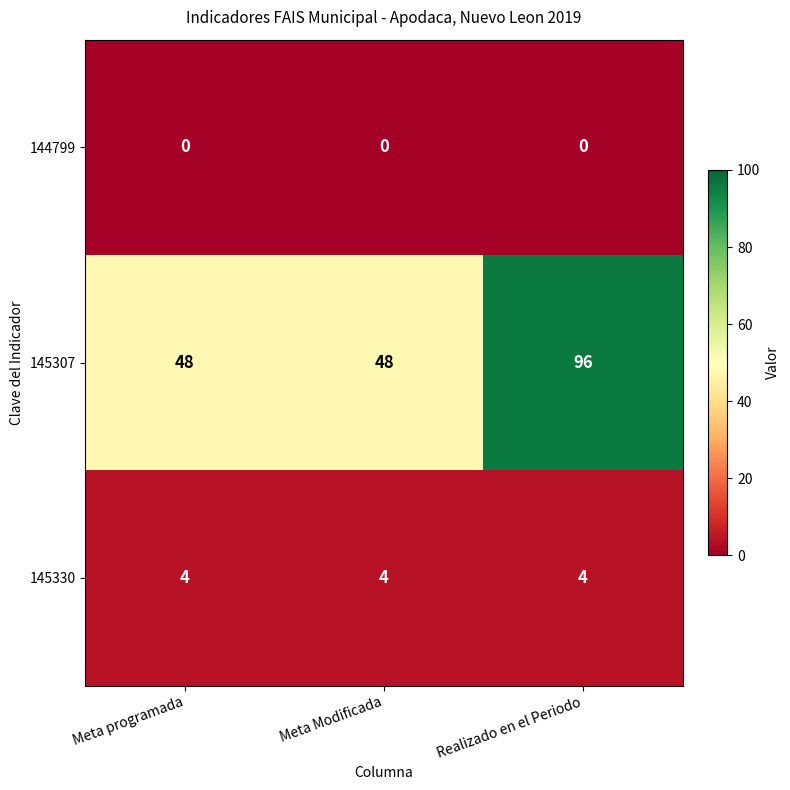

What is the difference between the highest and lowest values at Meta Modificada?

48